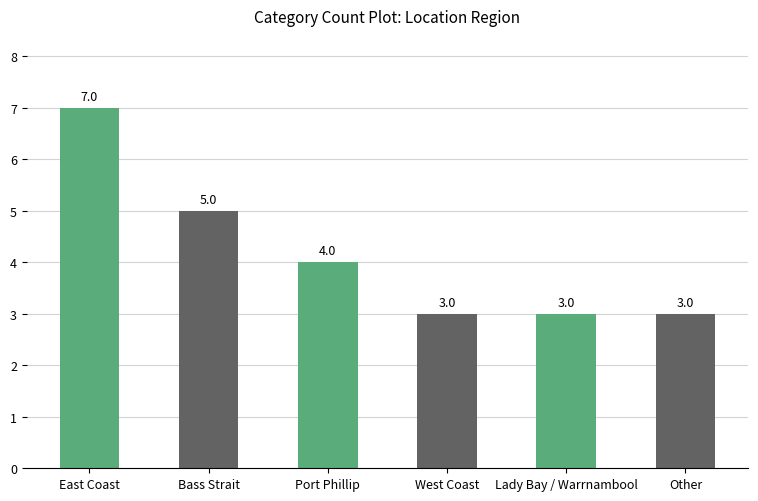

What is the label of the 1st bar from the right?

Other